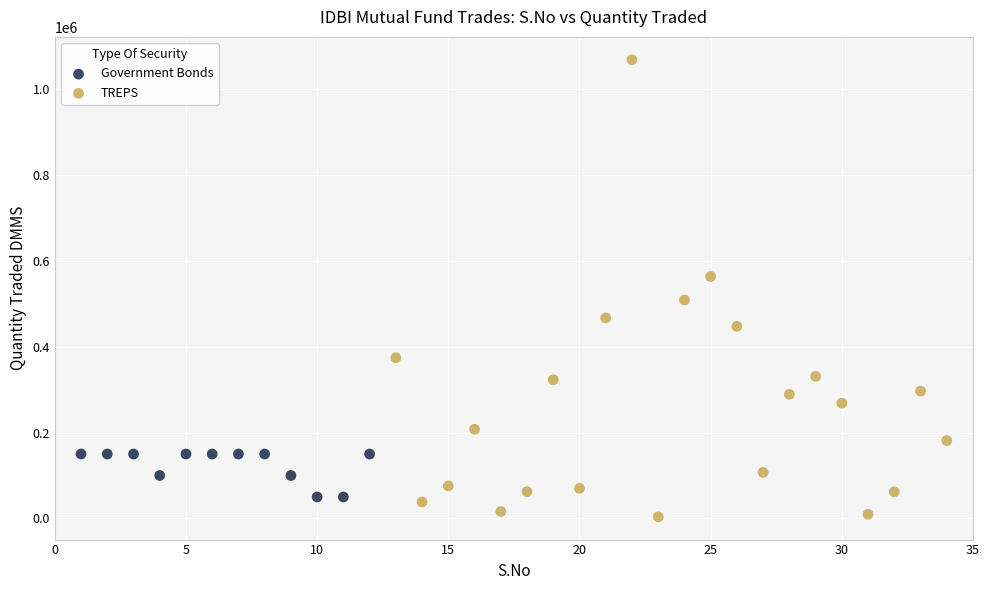

Which series has the widest spread of Y values?

TREPS